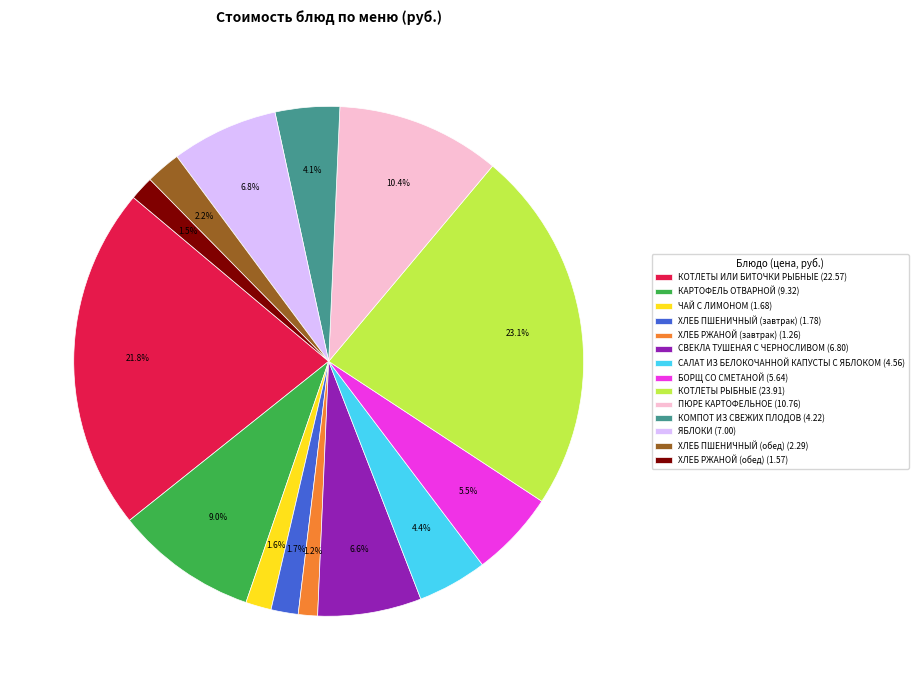

To the nearest percent, what is the difference between the БОРЩ СО СМЕТАНОЙ and САЛАТ ИЗ БЕЛОКОЧАННОЙ КАПУСТЫ С ЯБЛОКОМ slice percentages?

1%